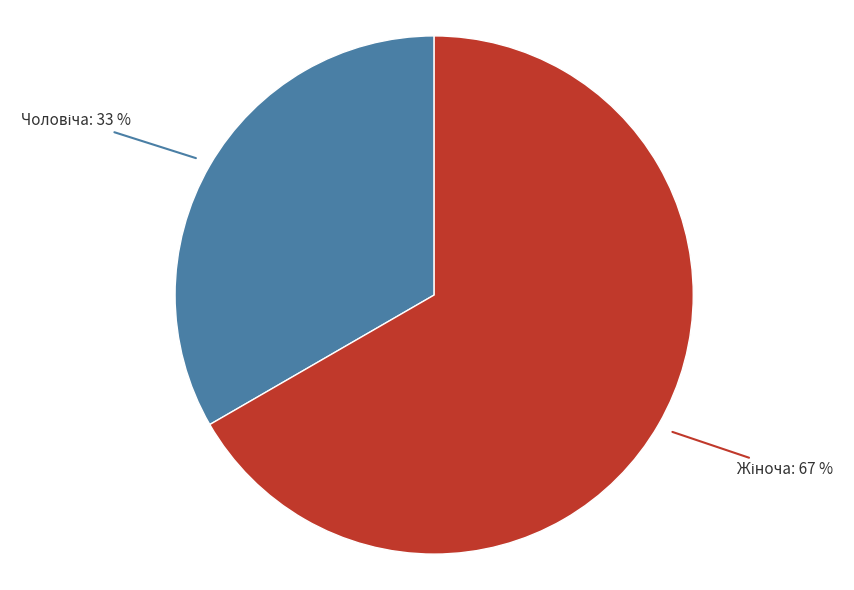

Does any single category account for the majority?

Yes